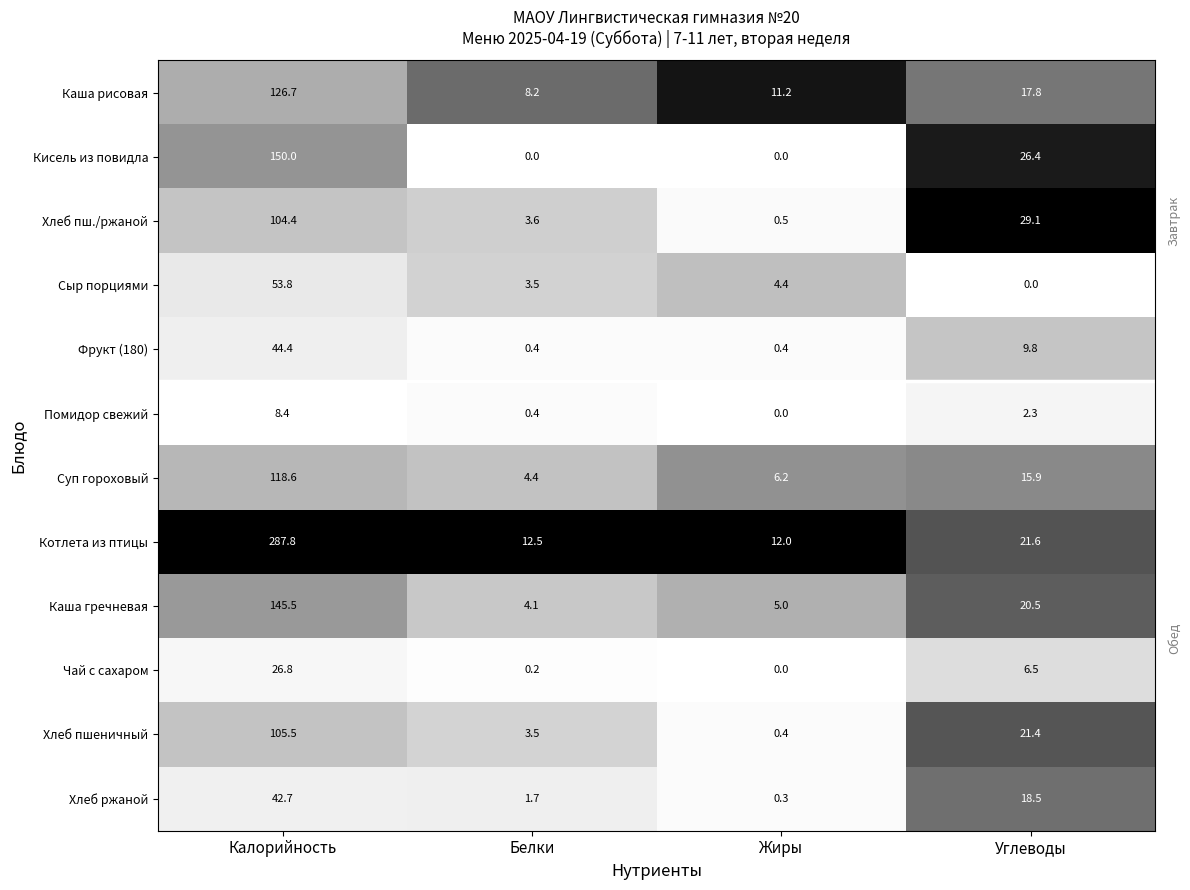

Which category has the highest value in the Кисель из повидла series?

Калорийность